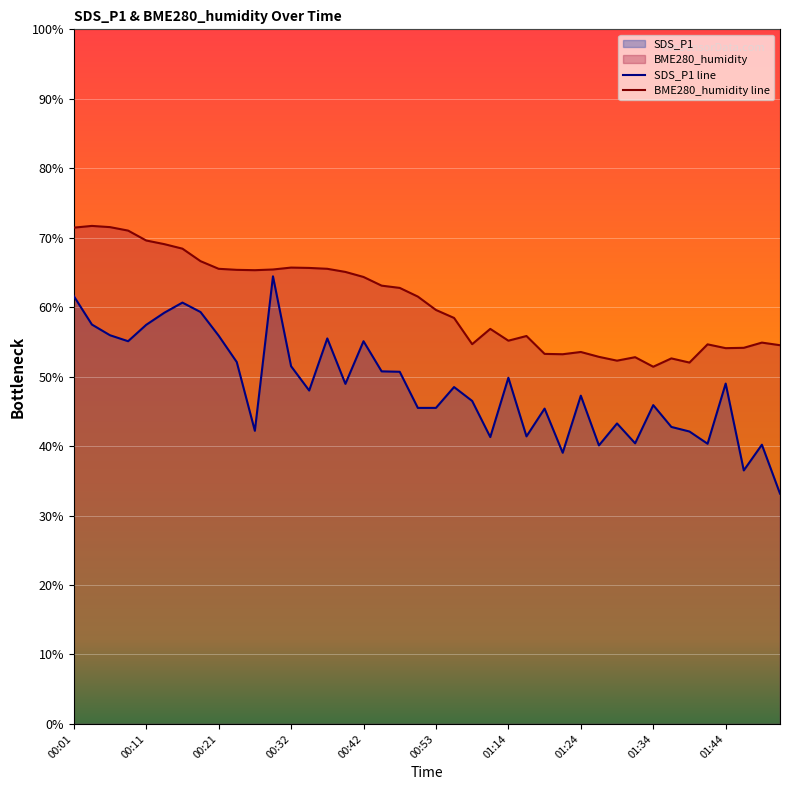

Rank the series by their maximum value, from lowest to highest.

SDS_P1 line, BME280_humidity line